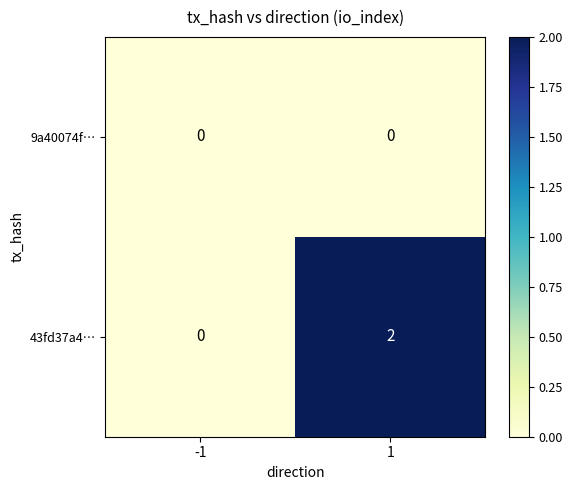

Count the number of categories in the chart.

2